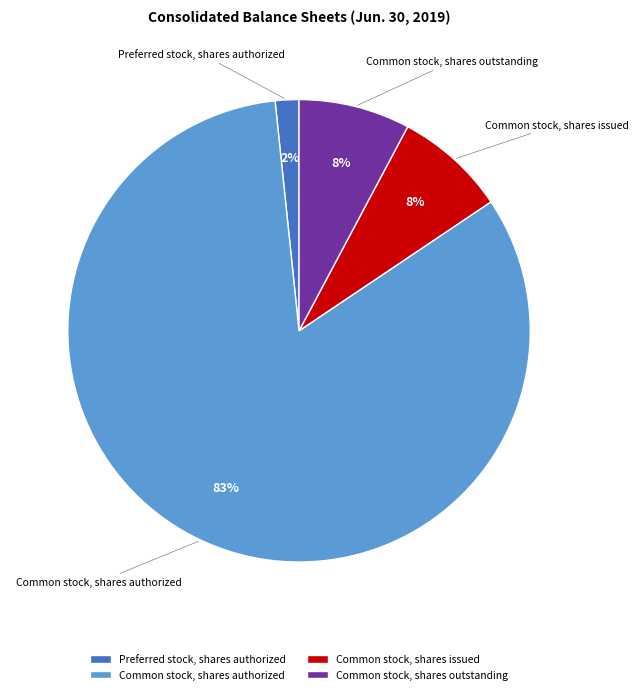

Which category accounts for the majority?

Common stock, shares authorized